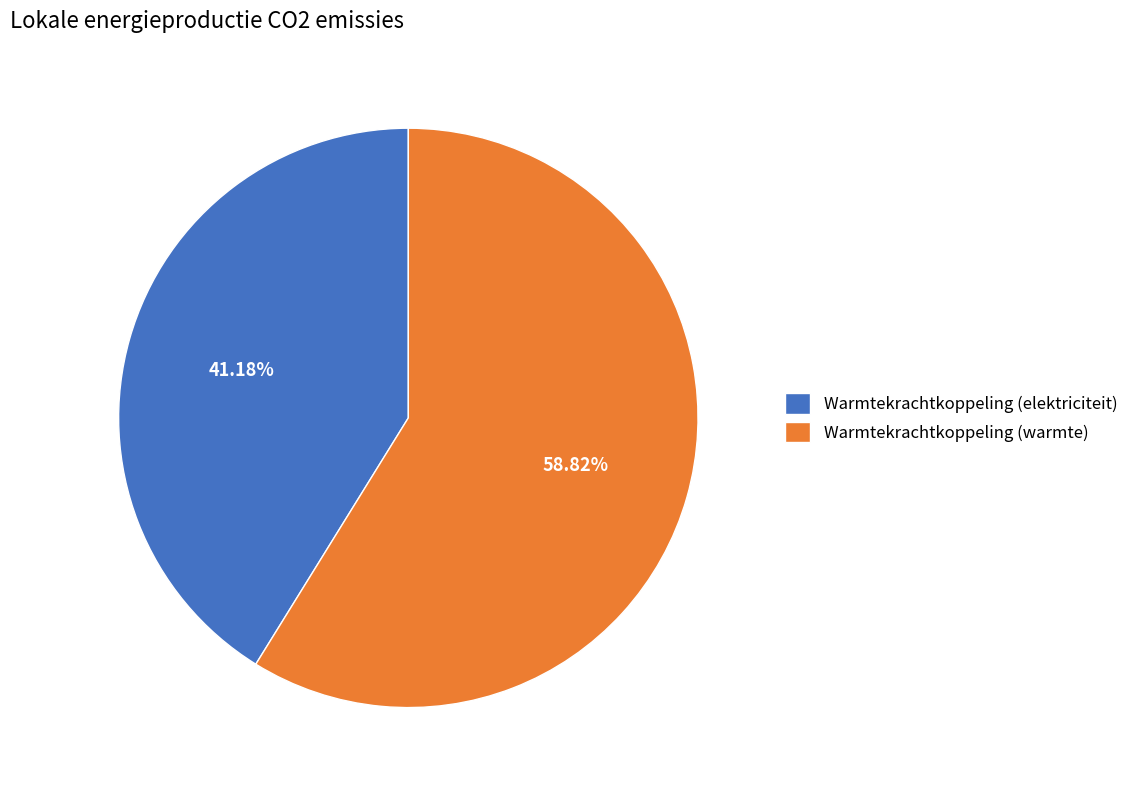

Combined, do Warmtekrachtkoppeling (elektriciteit) and Warmtekrachtkoppeling (warmte) account for over 50%?

Yes